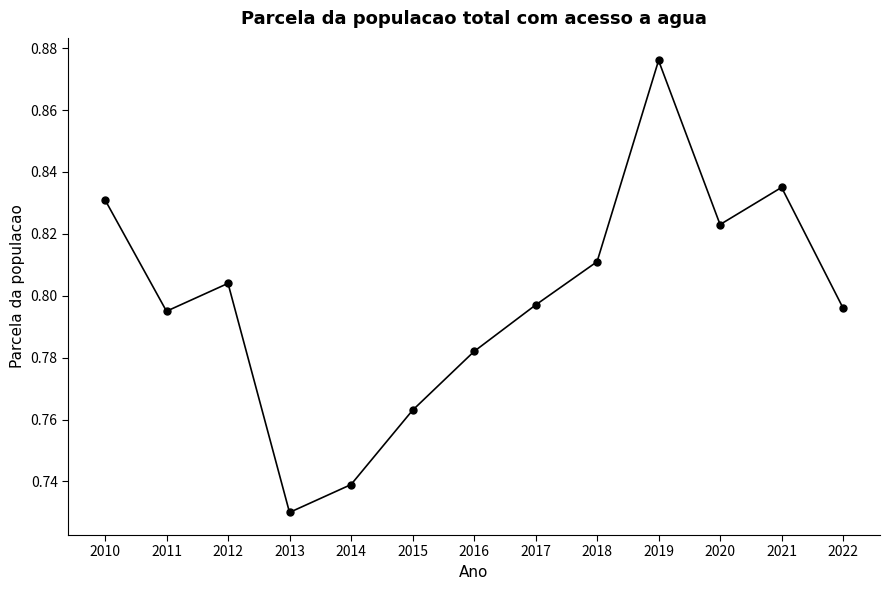

What is the difference between the maximum and minimum values?

0.1